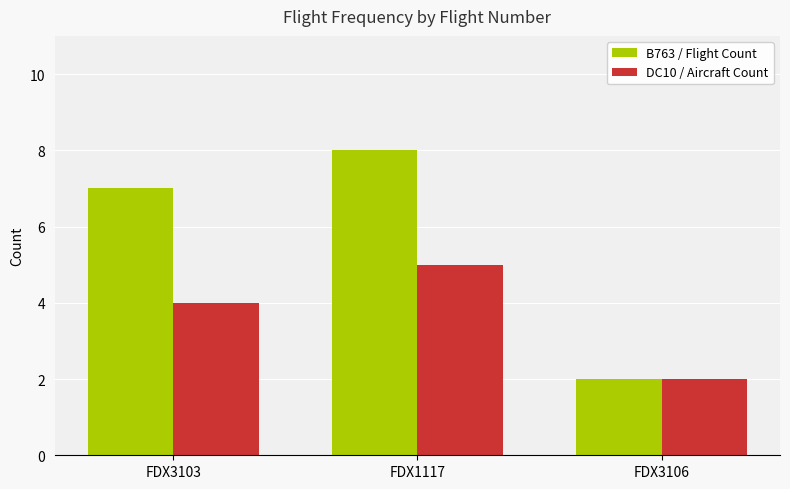

What is the sum of all B763 / Flight Count values?

17